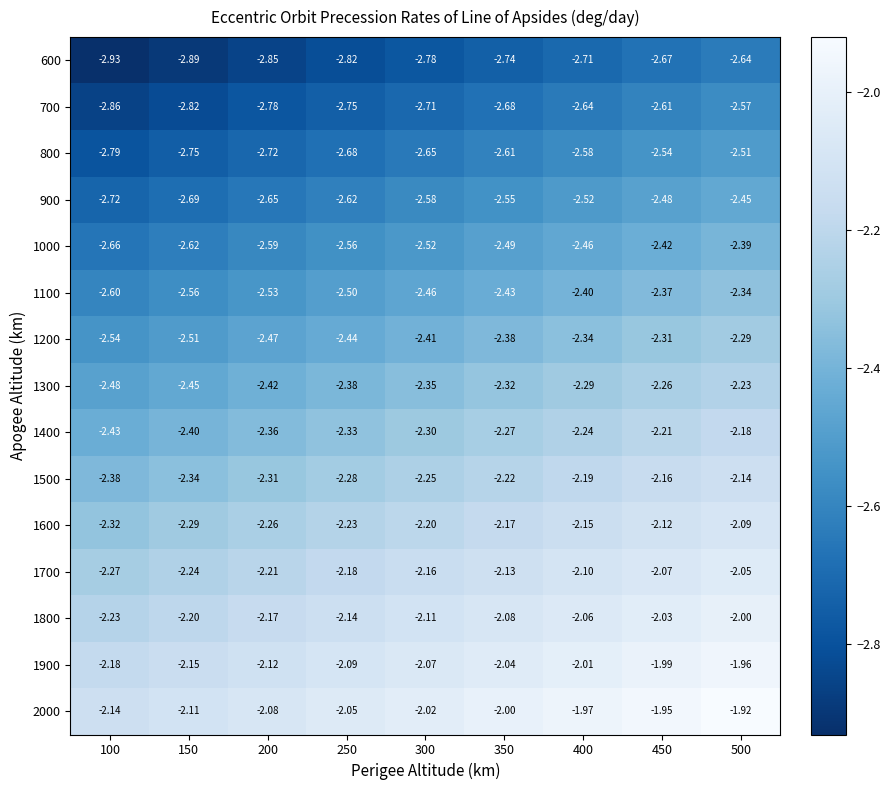

Which category has the highest value across all series?

500